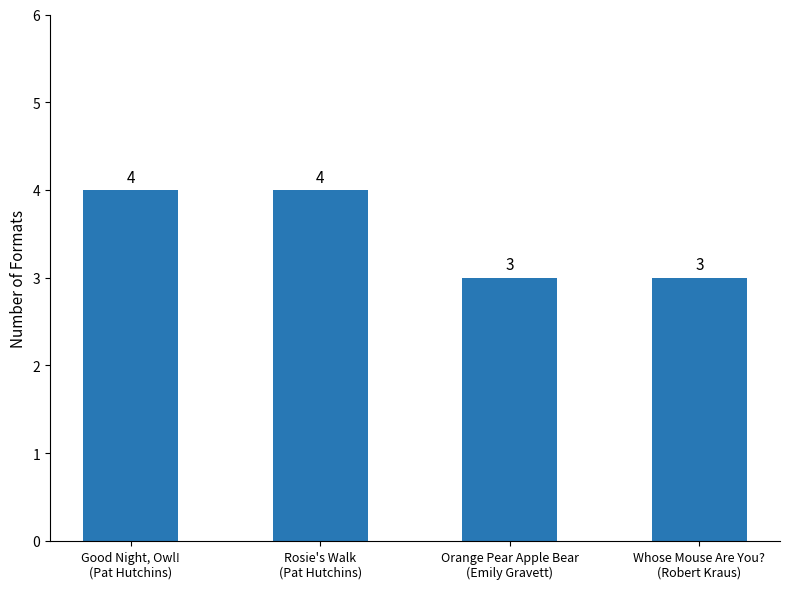

Between Whose Mouse Are You?
(Robert Kraus) and Good Night, Owl!
(Pat Hutchins), which is larger?

Good Night, Owl!
(Pat Hutchins)